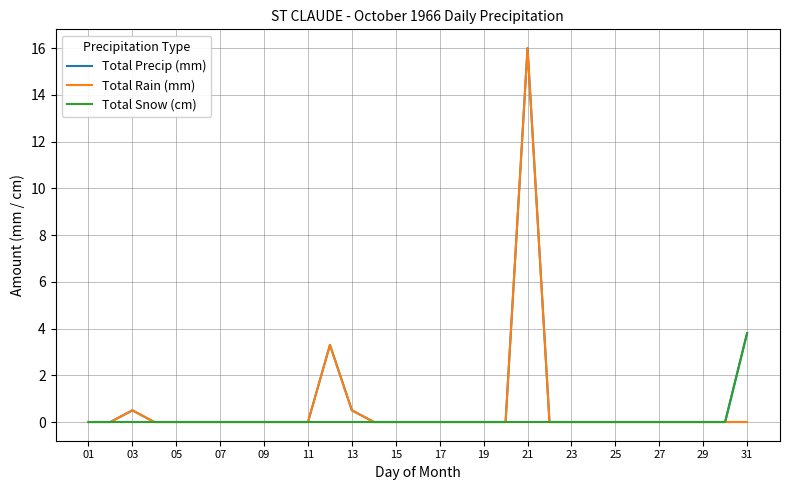

What is the maximum value for Total Rain (mm)?

16.0